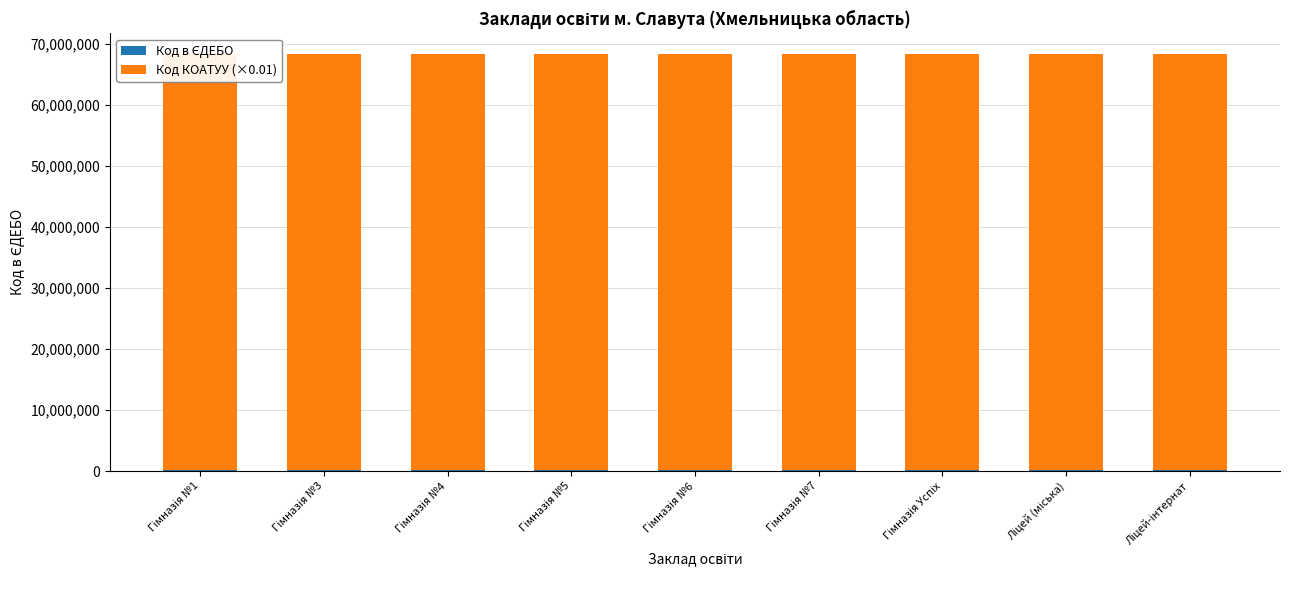

What is the minimum value for Код КОАТУУ (×0.01)?

68106000